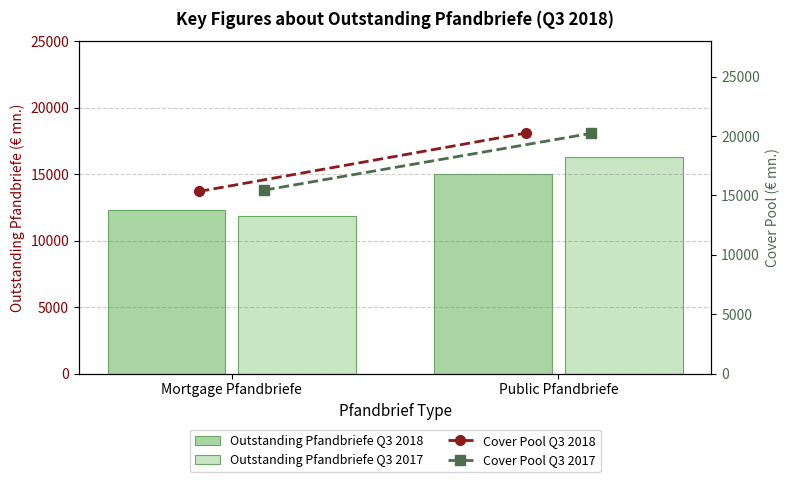

Which series has the largest total across all categories?

Cover Pool Q3 2017